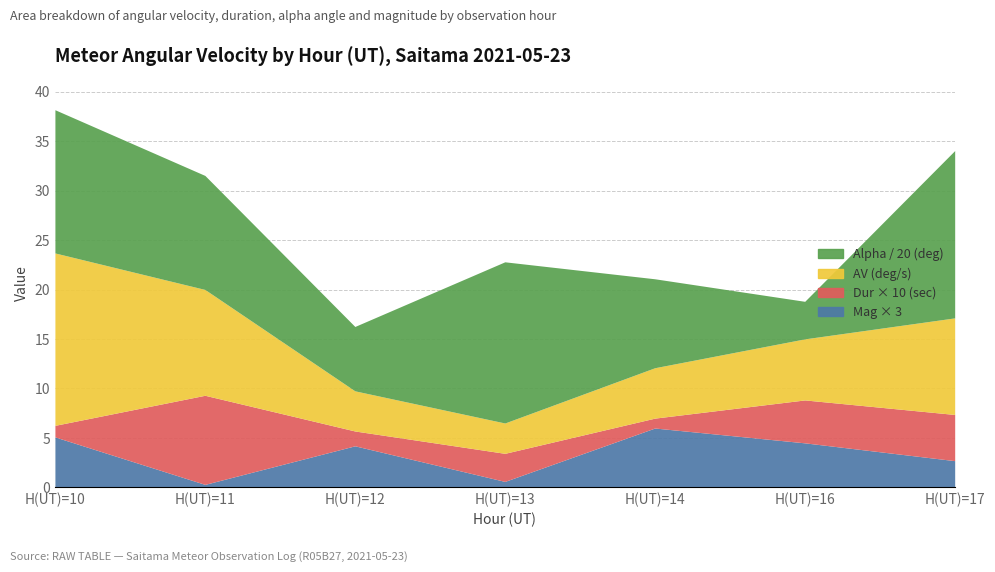

How many data points in AV(deg/s) are above 6?

4